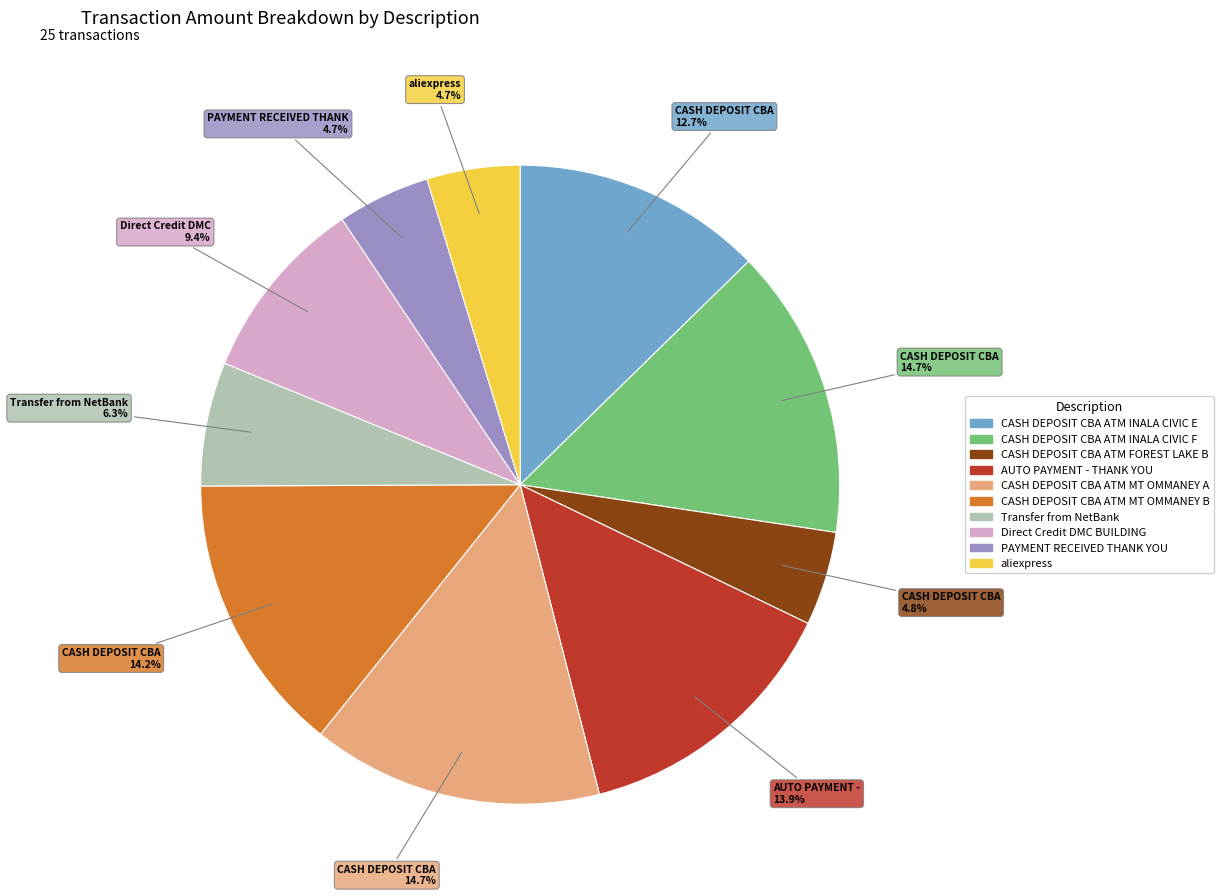

Is CASH DEPOSIT CBA ATM FOREST LAKE B the majority of the pie?

No